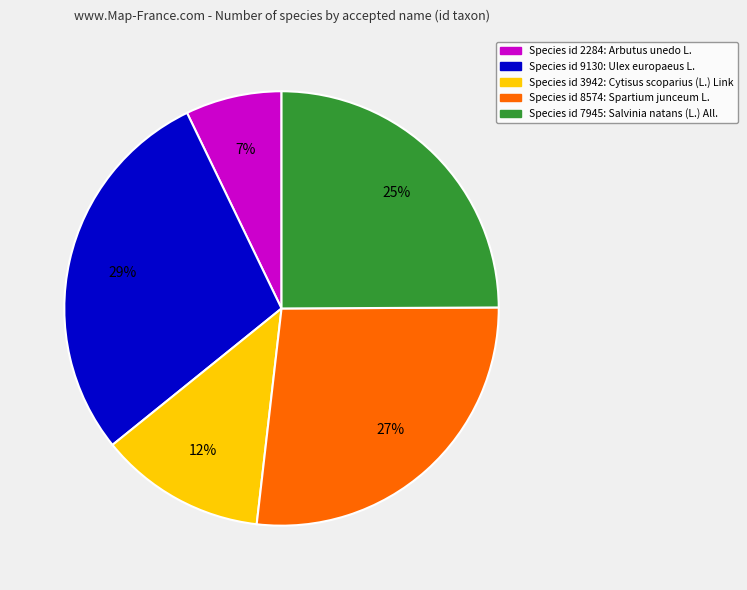

How many segments does this pie chart have?

5